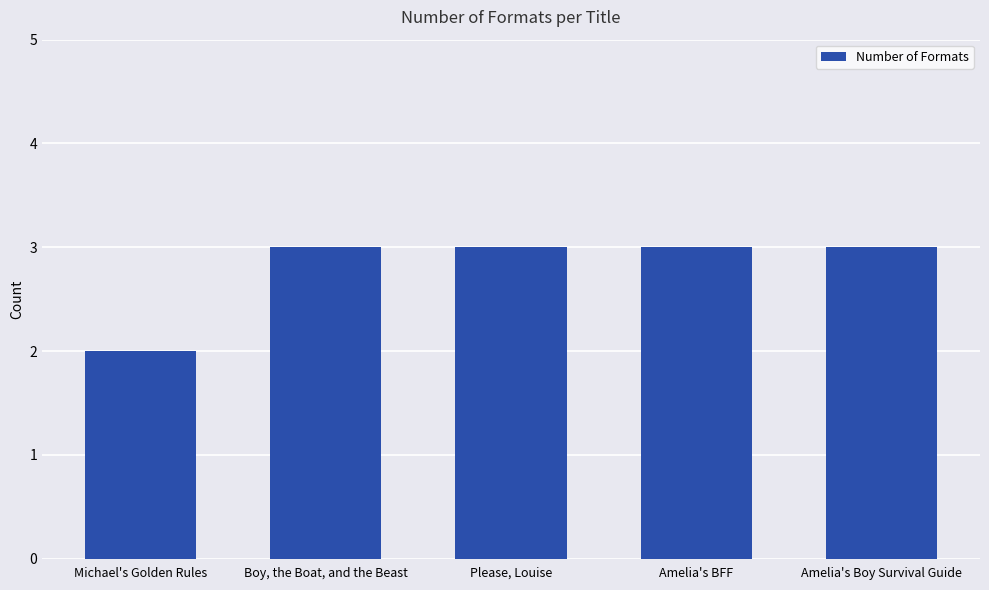

How many bars are there in total?

5